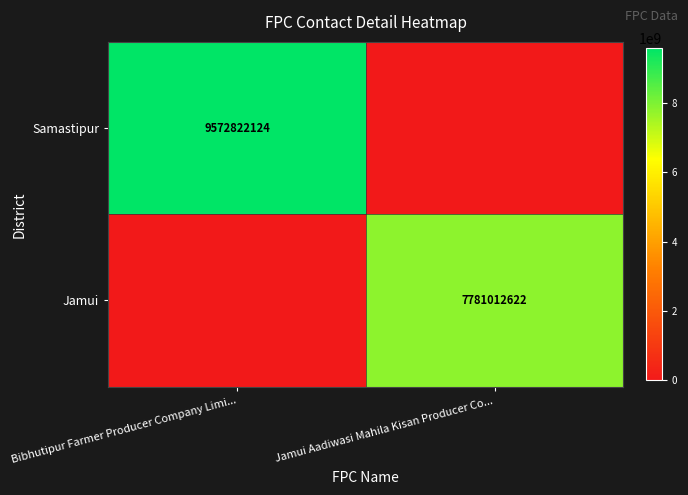

True or false: Jamui has a value of 7781012622 at Jamui Aadiwasi Mahila Kisan Producer Co....

True